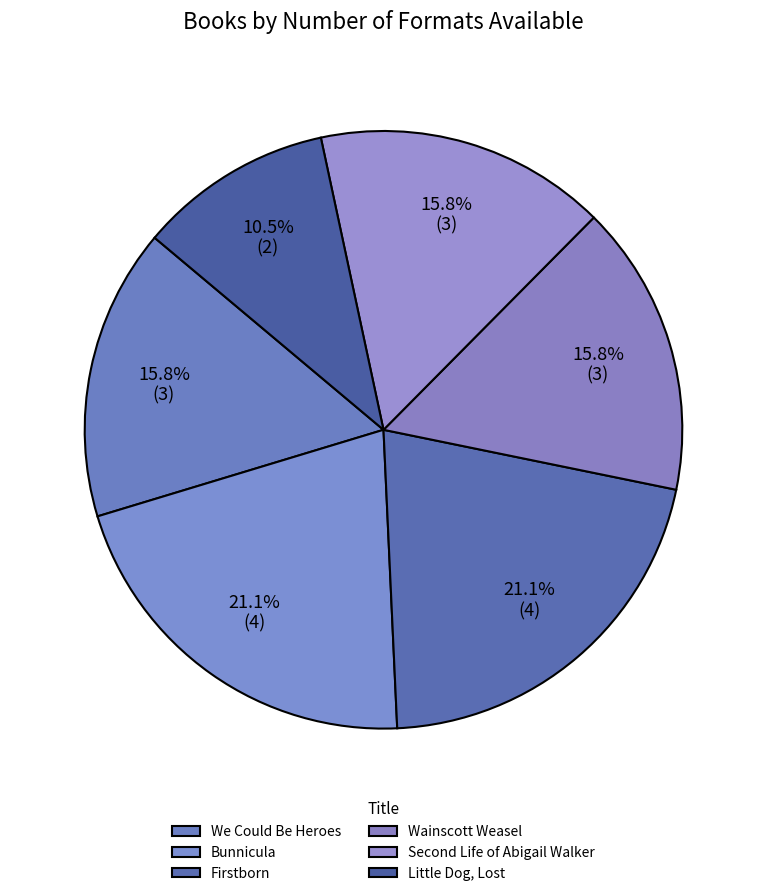

Count the number of slices in the pie.

6